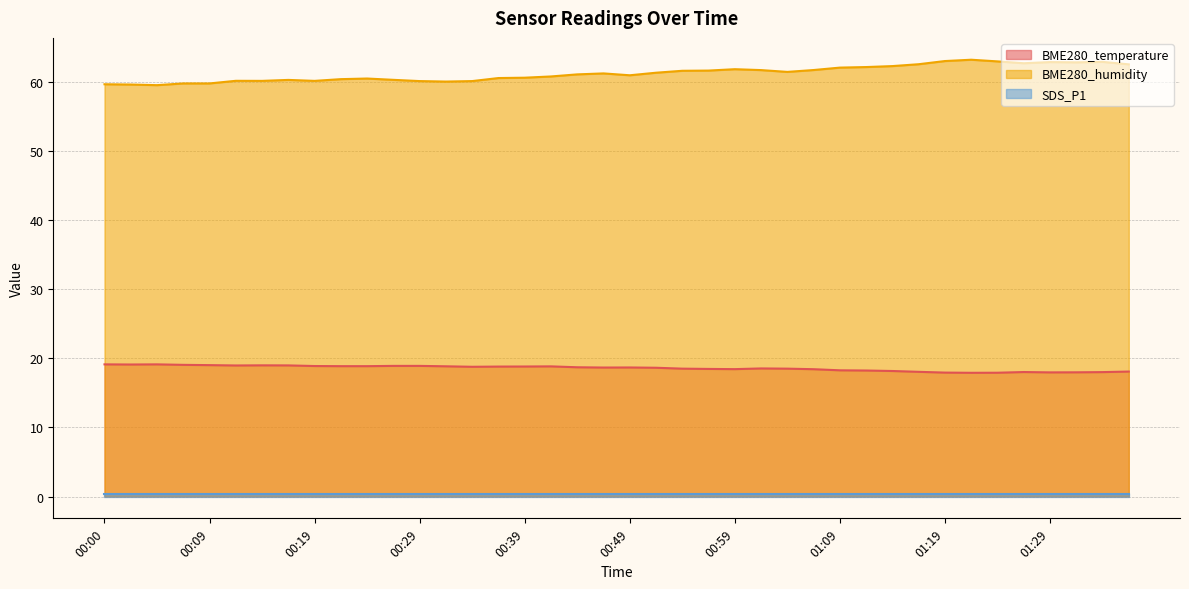

What is the sum of the BME280_temperature values at 01:06 and 00:29?

37.3